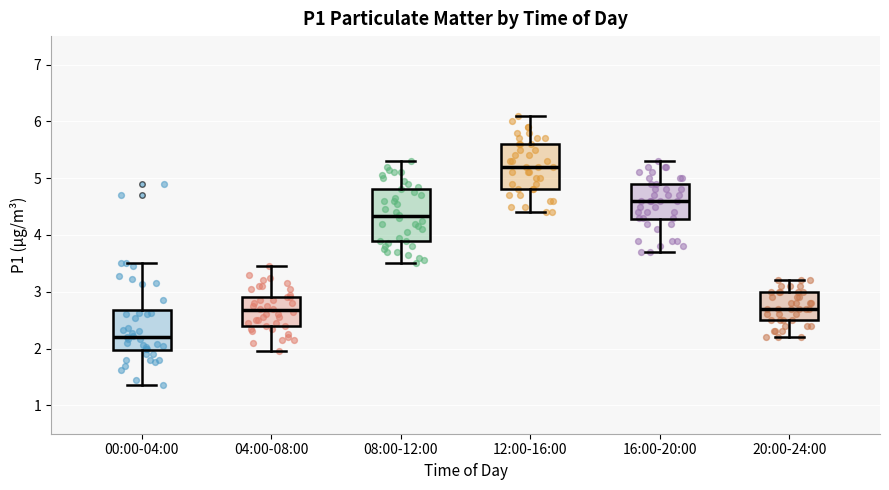

Reading left to right, transcribe this box plot: for each box, give where its median line is, the range the box spans, and where its two whiskers end, as read against the y-axis. The values are not printed on the chart, so give them approximately, as read against the axis.

00:00-04:00: median 2.2, box 2.0 to 2.7, whiskers 1.4 to 3.5
04:00-08:00: median 2.7, box 2.4 to 2.9, whiskers 2.0 to 3.5
08:00-12:00: median 4.3, box 3.9 to 4.8, whiskers 3.5 to 5.3
12:00-16:00: median 5.2, box 4.8 to 5.6, whiskers 4.4 to 6.1
16:00-20:00: median 4.6, box 4.3 to 4.9, whiskers 3.7 to 5.3
20:00-24:00: median 2.7, box 2.5 to 3.0, whiskers 2.2 to 3.2